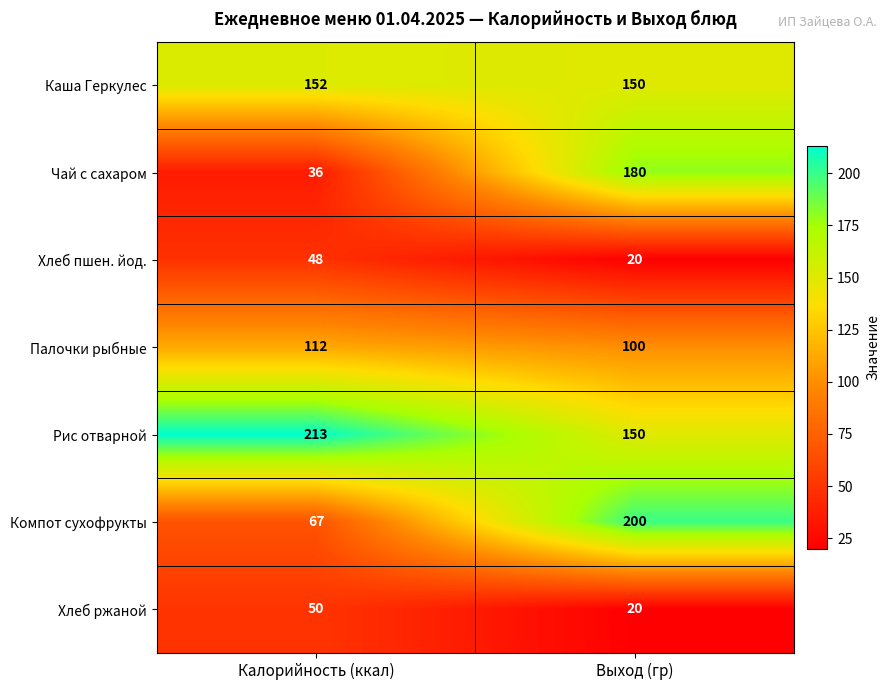

Is the value of Чай с сахаром at Калорийность (ккал) greater than the value of Хлеб пшен. йод. at Калорийность (ккал)?

No